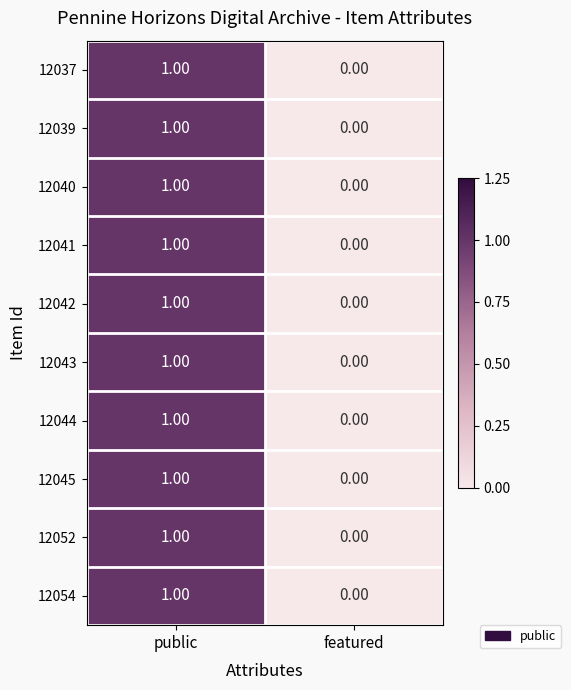

Rank the categories by 12041 value from highest to lowest.

public, featured